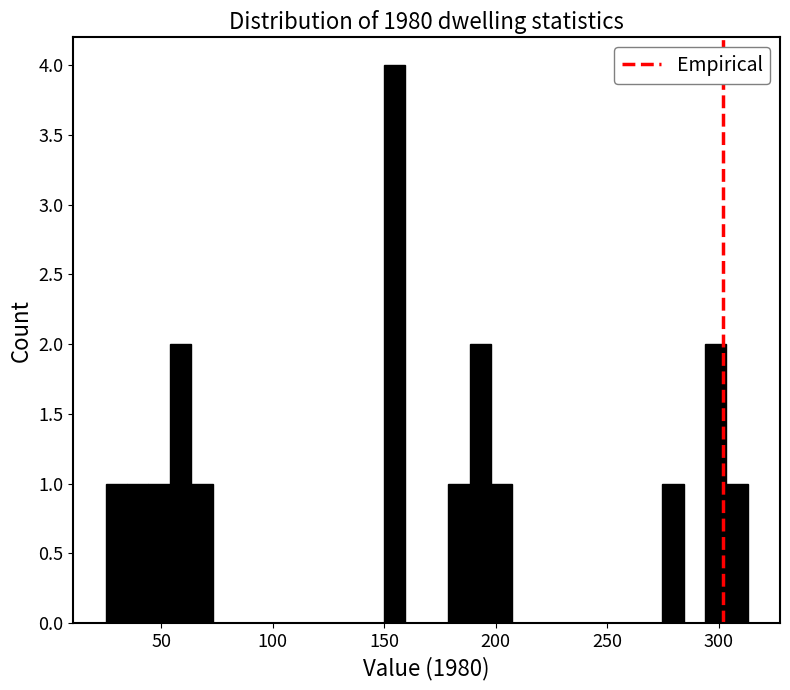

Around what value on the x-axis is the tallest bar? Give the approximate position of its centre, as read against the axis.

155